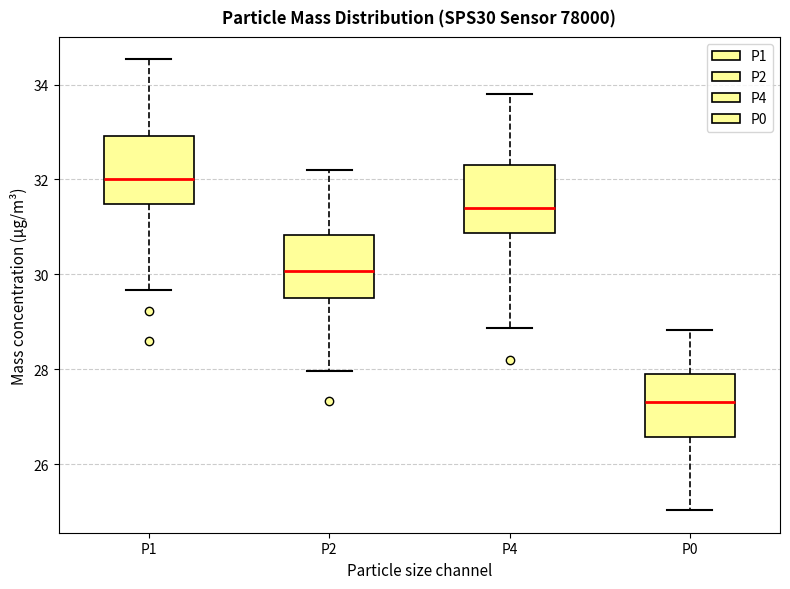

Reading left to right, read every box against the y-axis: the position of its median line, the range the box covers, and the ends of its whiskers. The values are not printed on the chart, so give them approximately, as read against the axis.

P1: median 32.0, box 31.4 to 33.0, whiskers 29.6 to 34.6
P2: median 30.0, box 29.6 to 30.8, whiskers 28.0 to 32.2
P4: median 31.4, box 30.8 to 32.4, whiskers 28.8 to 33.8
P0: median 27.4, box 26.6 to 28.0, whiskers 25.0 to 28.8